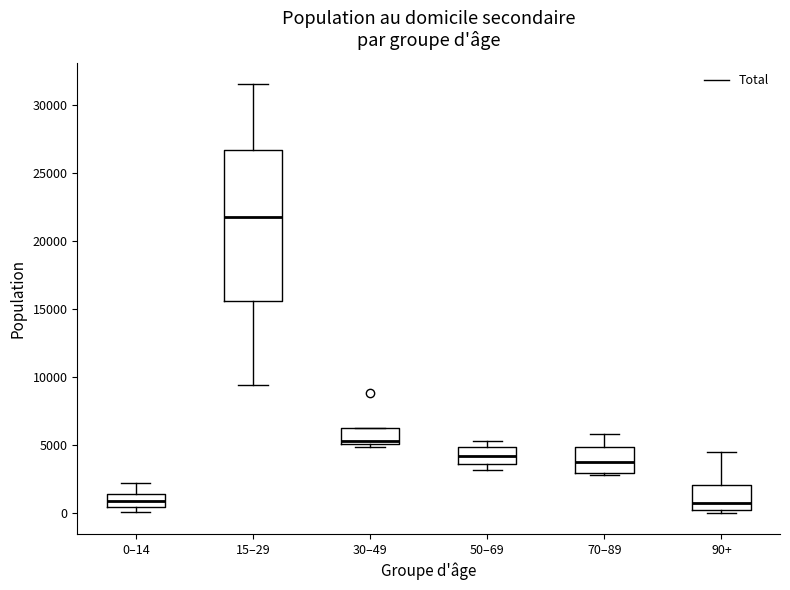

Reading left to right, read every box against the y-axis: the position of its median line, the range the box covers, and the ends of its whiskers. The values are not printed on the chart, so give them approximately, as read against the axis.

0–14: median 1000, box 500 to 1500, whiskers 0 to 2000
15–29: median 22000, box 15500 to 26500, whiskers 9500 to 31500
30–49: median 5500, box 5000 to 6500, whiskers 5000 (just below the box's lower edge) to 6500
50–69: median 4000, box 3500 to 5000, whiskers 3000 to 5500
70–89: median 4000, box 3000 to 5000, whiskers 3000 (just below the box's lower edge) to 6000
90+: median 1000, box 0 to 2000, whiskers 0 (just below the box's lower edge) to 4500